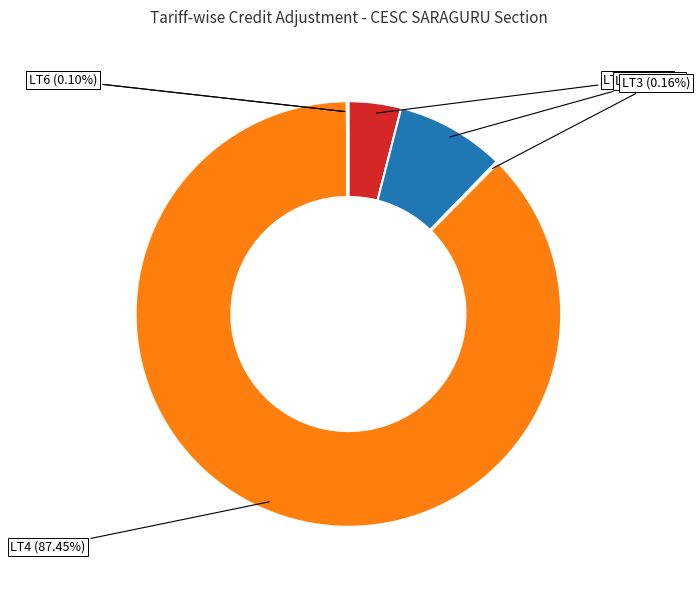

What is the total percentage of LT2 and LT1?

12.3%